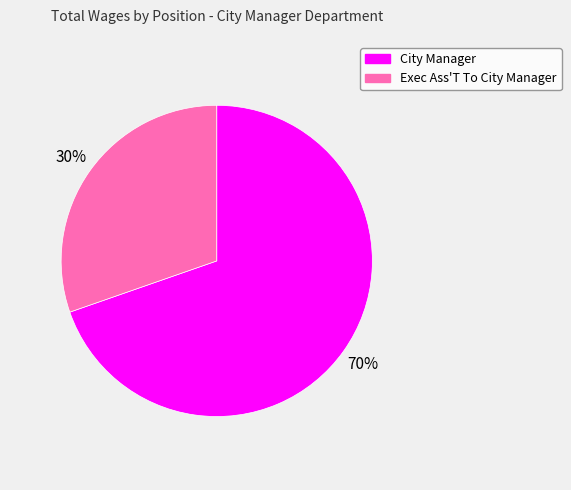

Is the sum of Exec Ass'T To City Manager and City Manager greater than half?

Yes